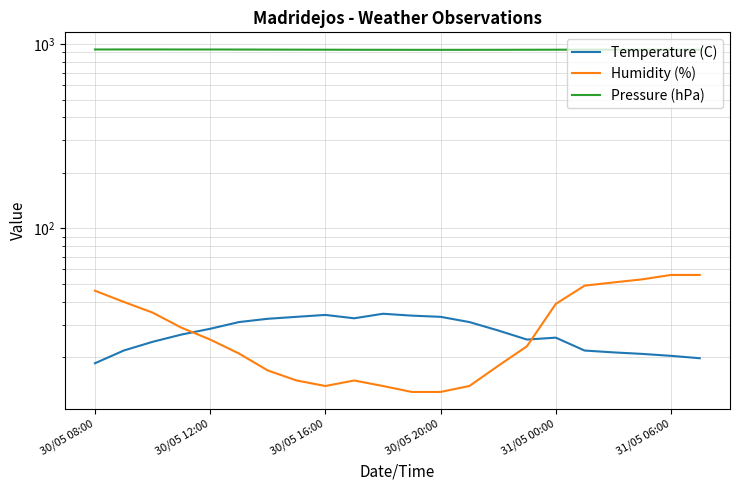

In Pressure (hPa), how many points are lower than both neighbors (excluding endpoints)?

1